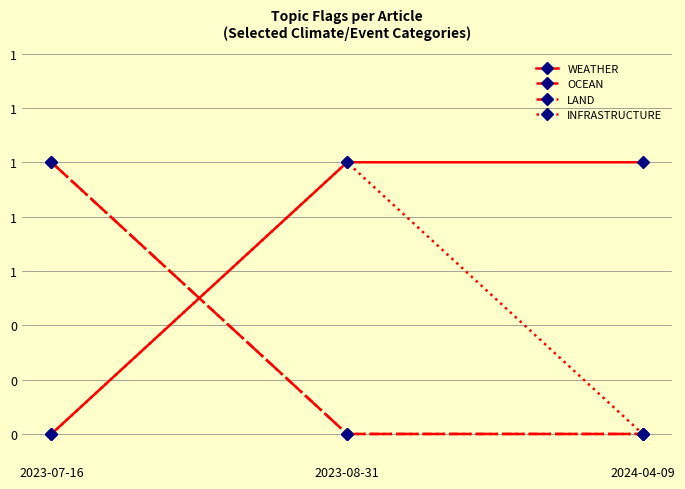

At which category is the sum across all series the highest?

2023-07-16